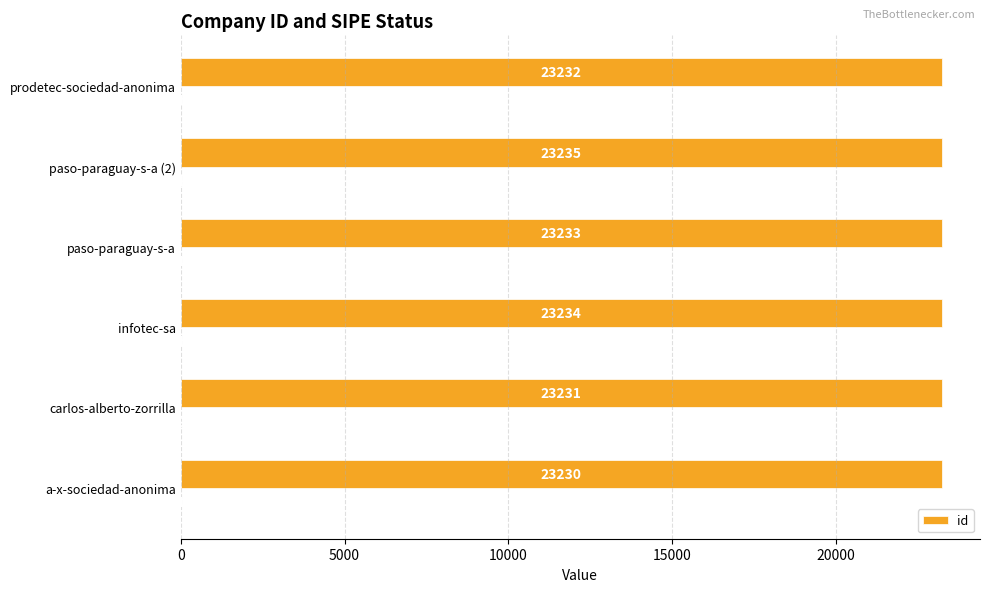

True or false: id has a value of 36450 at infotec-sa.

False